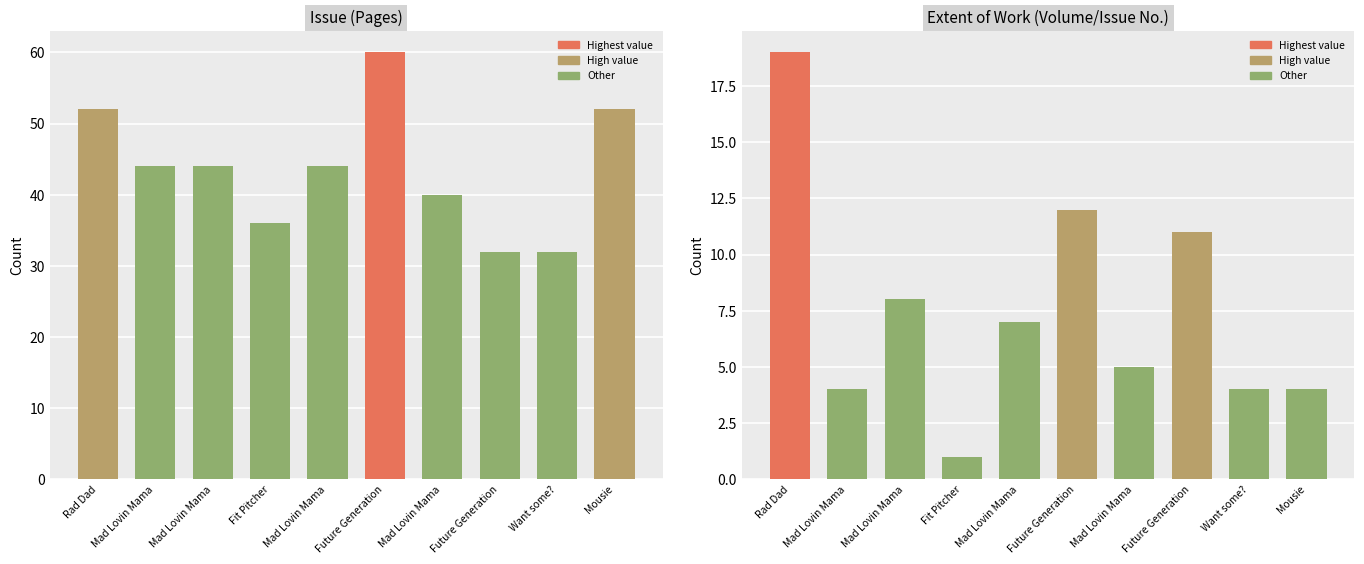

How many values in the Extent of Work series are below 7?

5